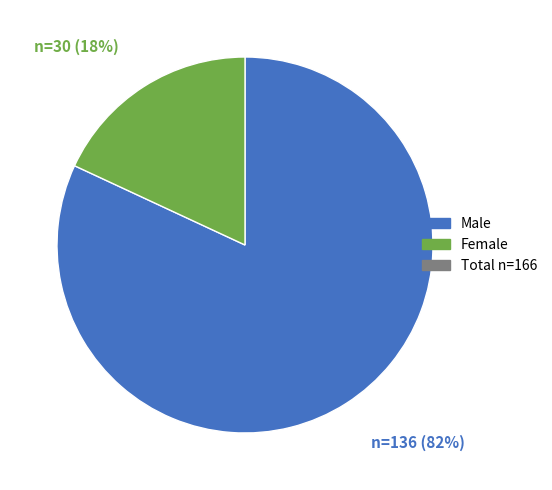

Is there a majority slice in this chart?

Yes